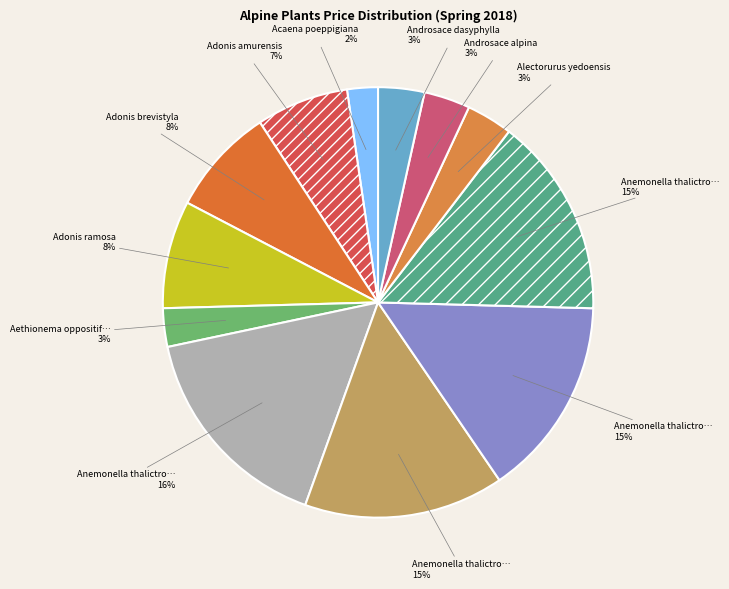

How many slices are in this pie chart?

12